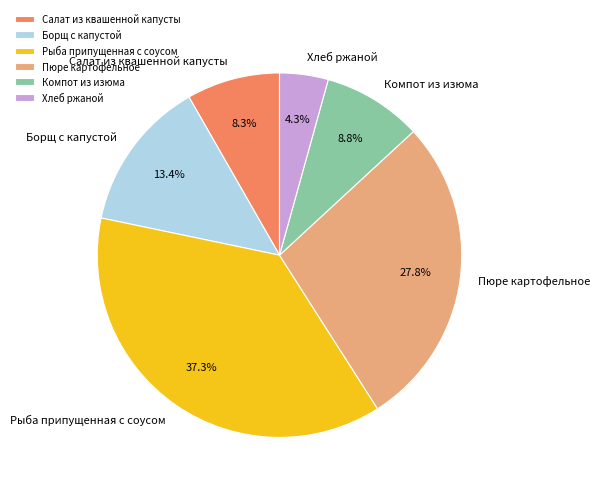

Is it true that Компот из изюма is 1% of the pie?

False